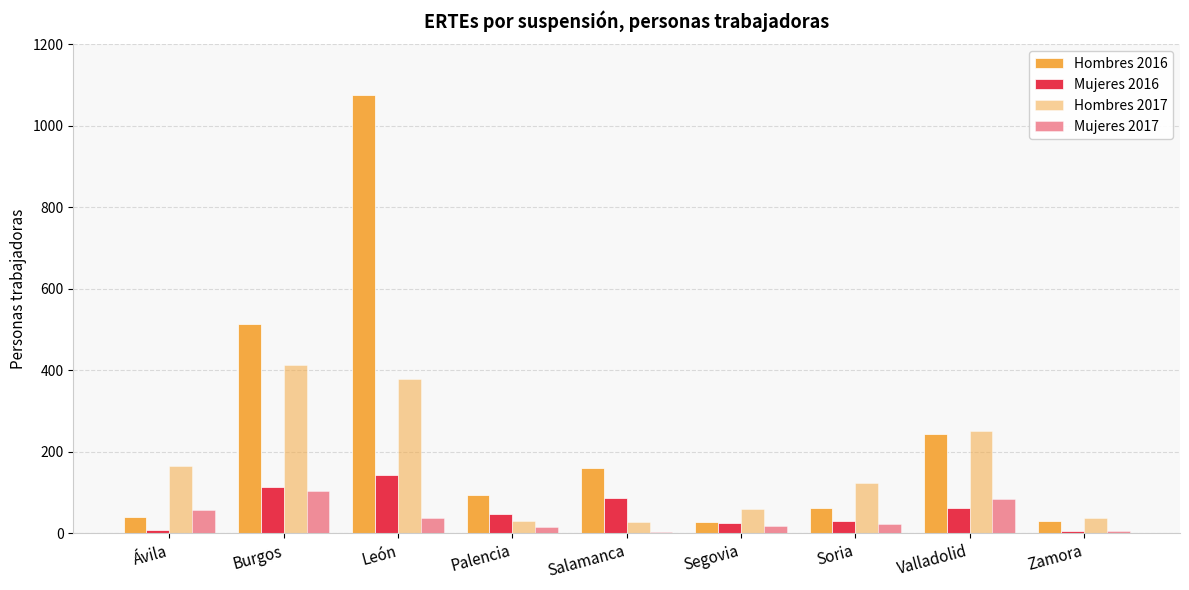

How many groups of bars are there?

9